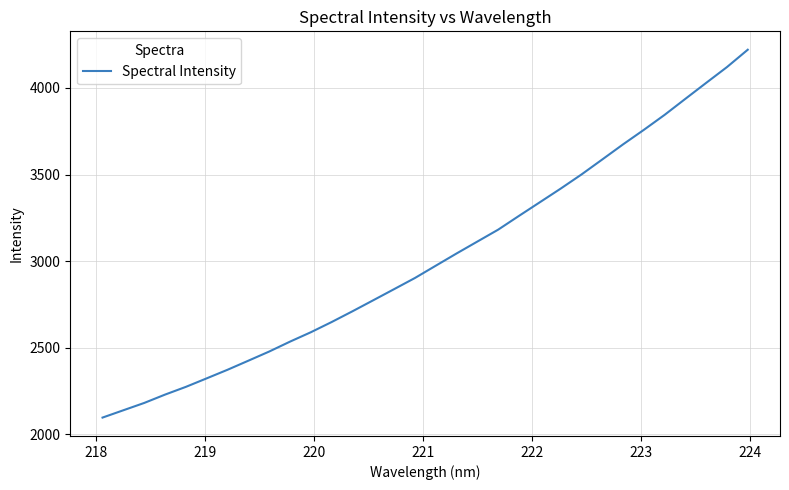

What is the smallest value displayed?

2095.4